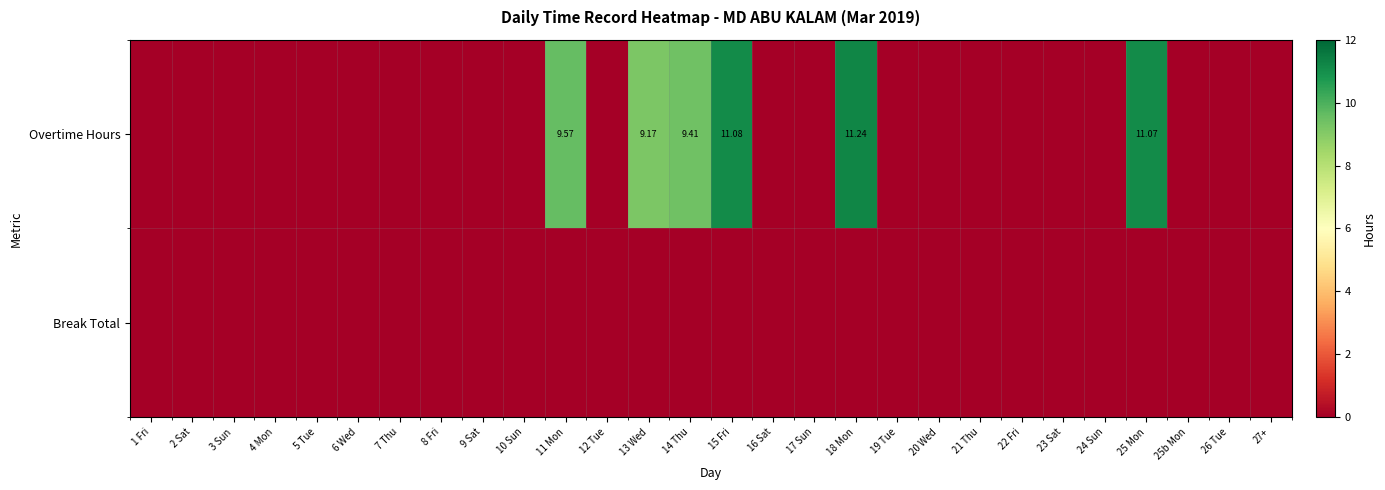

How many distinct data groups are displayed?

2